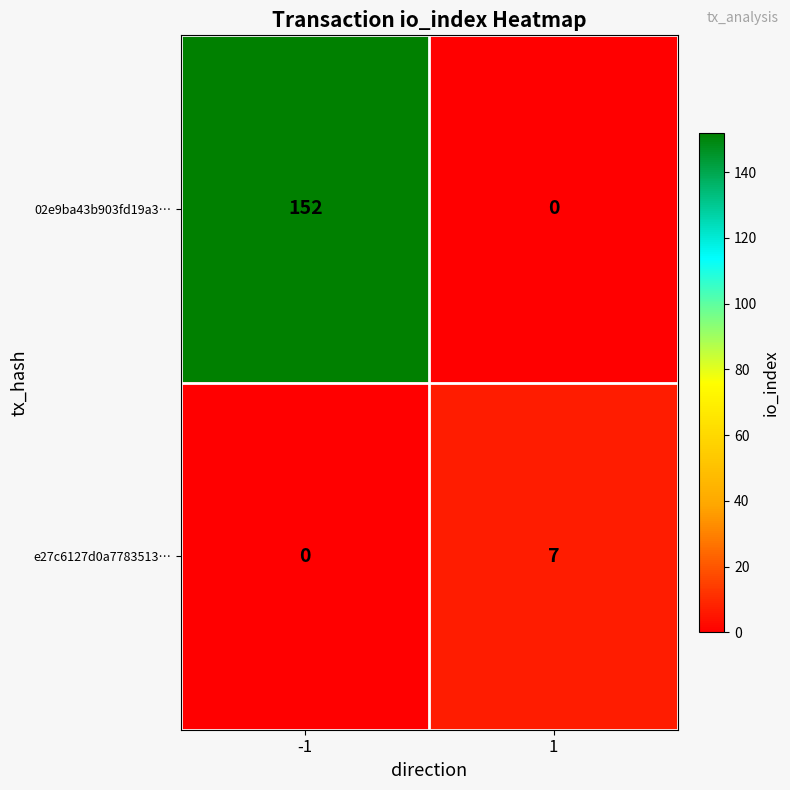

At which category is the sum across all series the highest?

-1